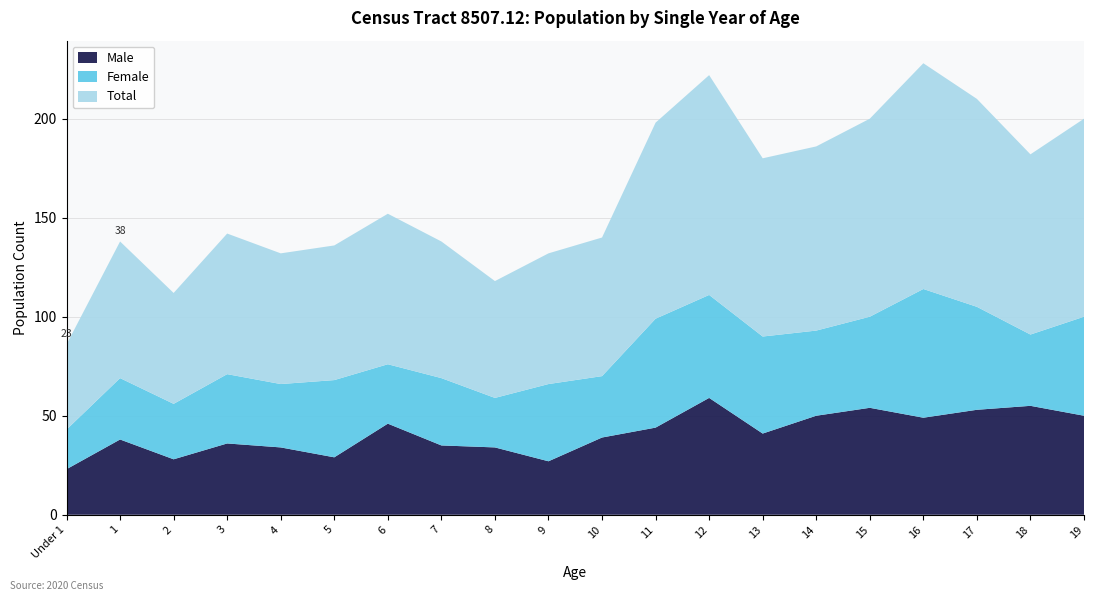

Reading left to right, extract all data points from this chart.

Male: 23	38	28	36	34	29	46	35	34	27	39	44	59	41	50	54	49	53	55	50
Female: 20	31	28	35	32	39	30	34	25	39	31	55	52	49	43	46	65	52	36	50
Total: 43	69	56	71	66	68	76	69	59	66	70	99	111	90	93	100	114	105	91	100